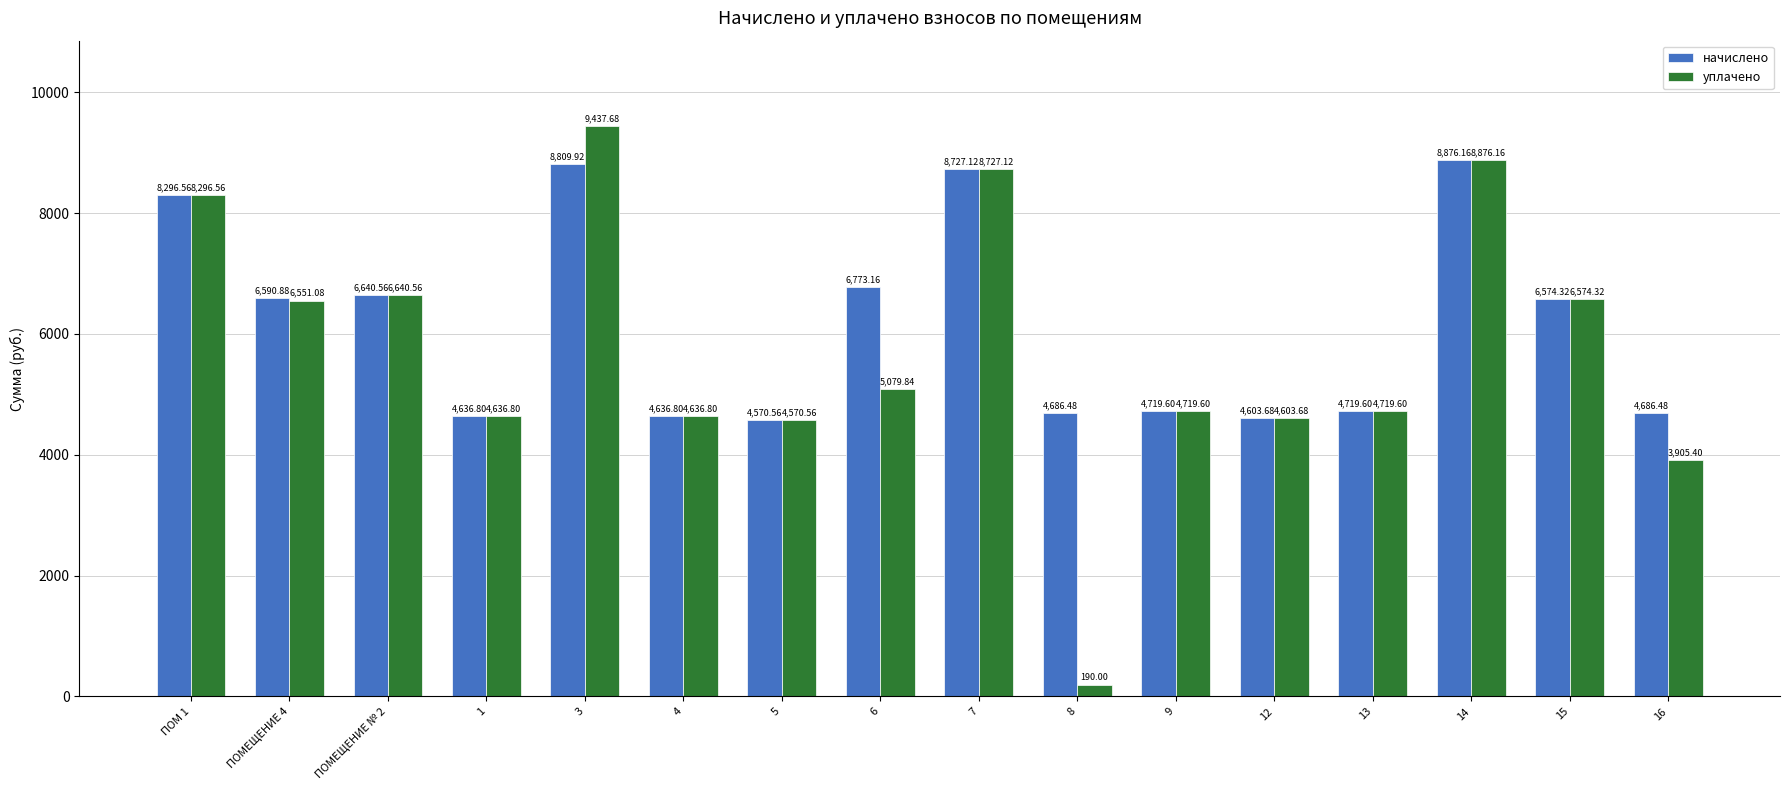

What is the label of the 8th bar from the right?

7